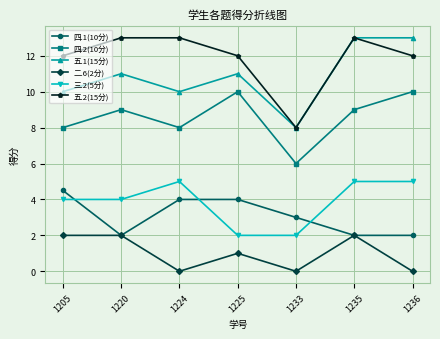

What is the spread (max minus min) of values at 1235?

11.0